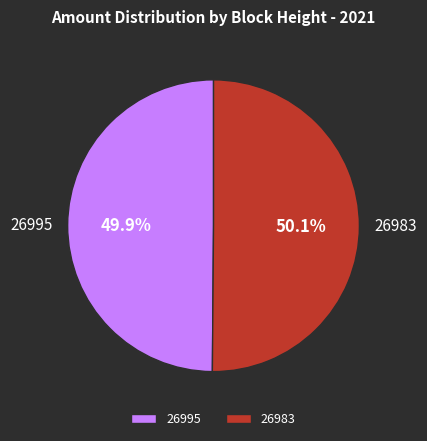

Combined, what portion of the pie is 26983 and 26995?

100.0%